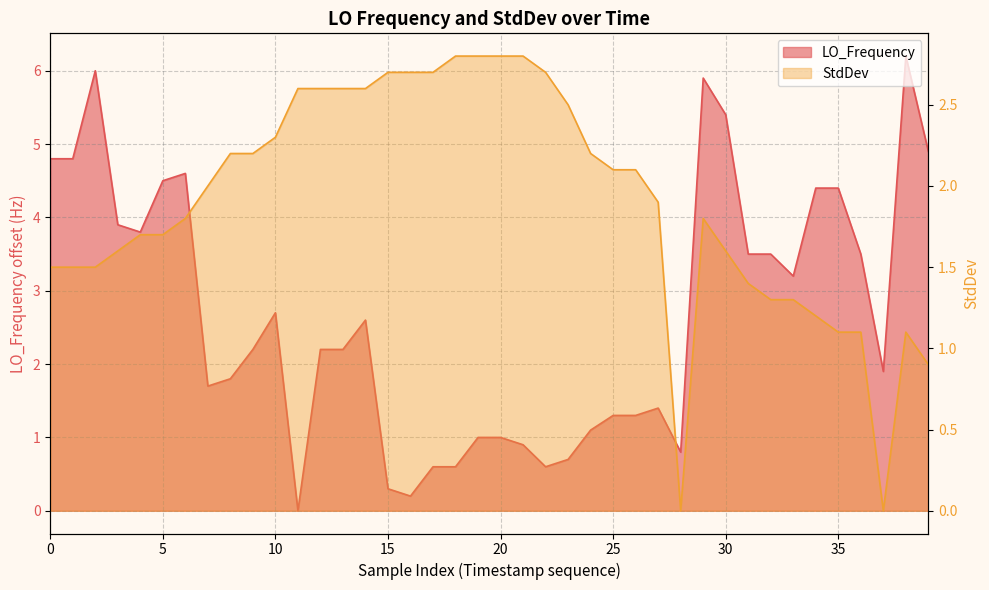

Between 10 and 10, which is larger?

10